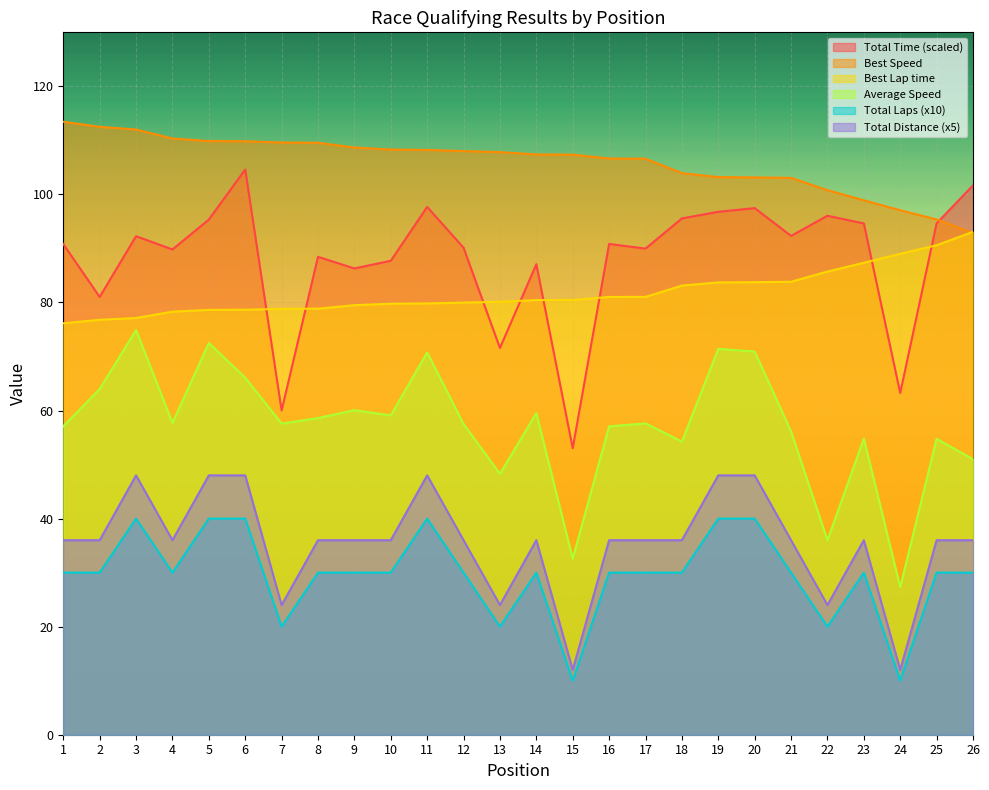

Reading right to left, extract all data points from this chart.

Total Time: 101.7	94.7	63.2	94.6	96.1	92.3	97.5	96.8	95.6	90.0	90.8	53.0	87.1	71.6	90.1	97.7	87.7	86.3	88.5	60.0	104.6	95.3	89.8	92.3	81.0	90.8
Best Lap time: 93.1	90.6	89.0	87.3	85.7	83.8	83.8	83.7	83.1	81.0	81.0	80.5	80.4	80.1	80.0	79.8	79.8	79.5	78.9	78.8	78.7	78.6	78.3	77.1	76.8	76.2
Best Speed: 92.8	95.4	97.1	98.9	100.8	103.1	103.1	103.2	103.9	106.6	106.6	107.4	107.4	107.8	108.0	108.2	108.3	108.7	109.6	109.6	109.8	109.9	110.3	112.0	112.5	113.5
Average Speed: 51.0	54.8	27.3	54.8	36.0	56.1	70.9	71.4	54.3	57.6	57.1	32.6	59.5	48.3	57.5	70.8	59.1	60.1	58.6	57.6	66.1	72.5	57.7	74.9	64.0	57.1
Total Laps: 36.0	36.0	12.0	36.0	24.0	36.0	48.0	48.0	36.0	36.0	36.0	12.0	36.0	24.0	36.0	48.0	36.0	36.0	36.0	24.0	48.0	48.0	36.0	48.0	36.0	36.0
Total Distance: 30.0	30.0	10.0	30.0	20.0	30.0	40.0	40.0	30.0	30.0	30.0	10.0	30.0	20.0	30.0	40.0	30.0	30.0	30.0	20.0	40.0	40.0	30.0	40.0	30.0	30.0